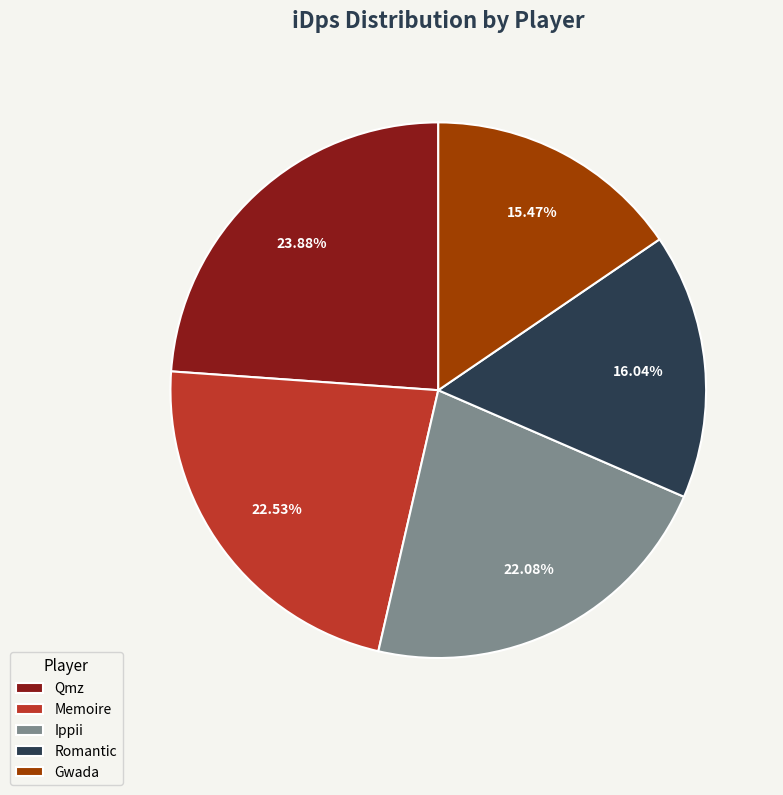

Does Gwada account for over 50% of the chart?

No